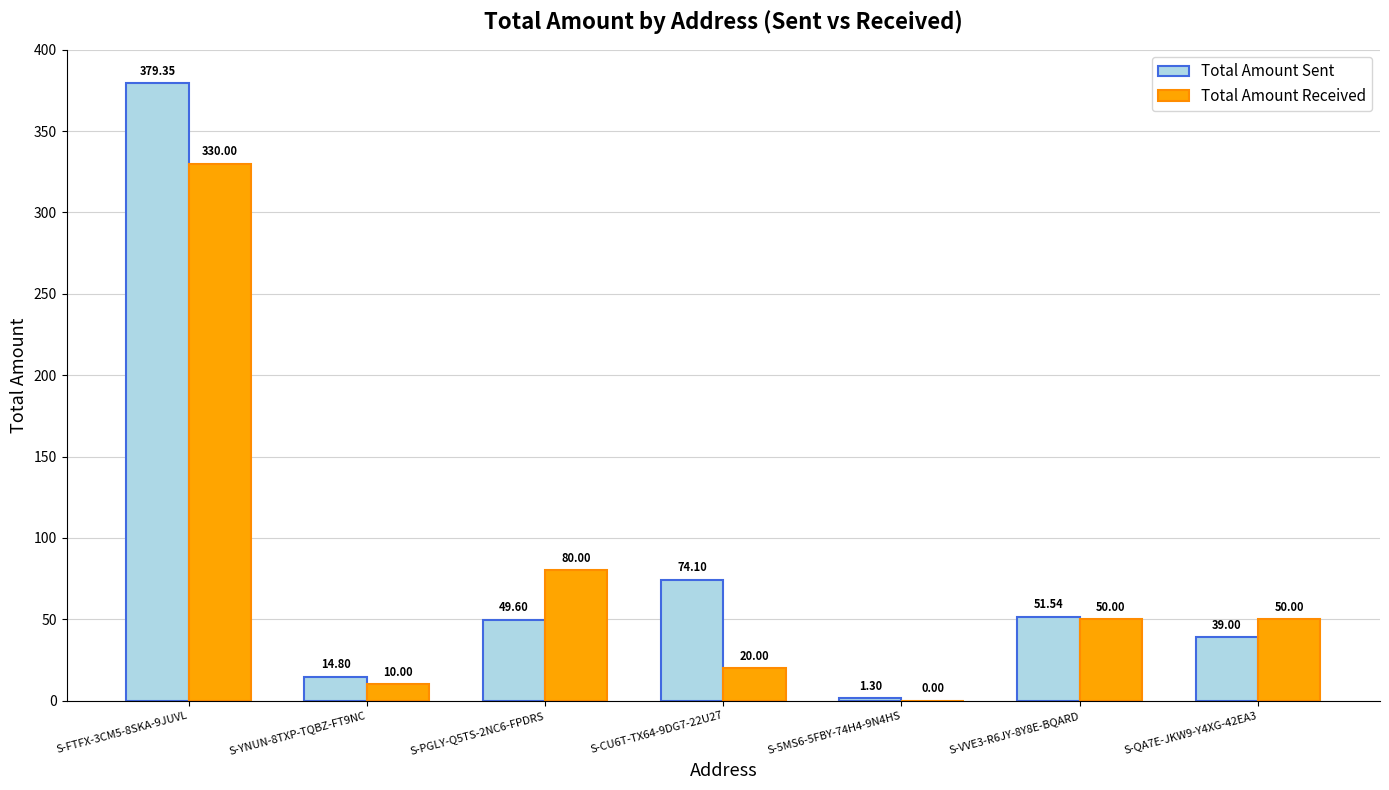

What is the sum of all Total Amount Received values?

540.0